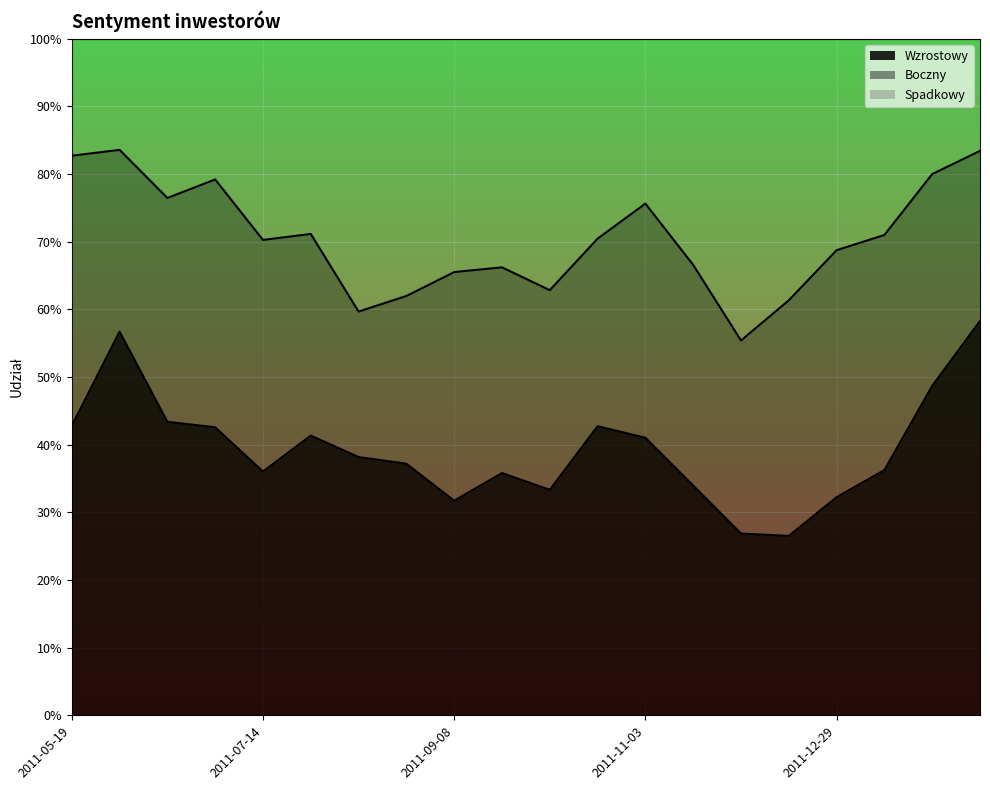

Rank the categories by Wzrostowy value from highest to lowest.

2012-02-02, 2011-06-02, 2012-01-26, 2011-06-16, 2011-05-19, 2011-10-20, 2011-06-30, 2011-07-28, 2011-11-03, 2011-08-11, 2011-08-25, 2012-01-12, 2011-07-14, 2011-09-22, 2011-11-17, 2011-10-06, 2011-12-29, 2011-09-08, 2011-12-01, 2011-12-15